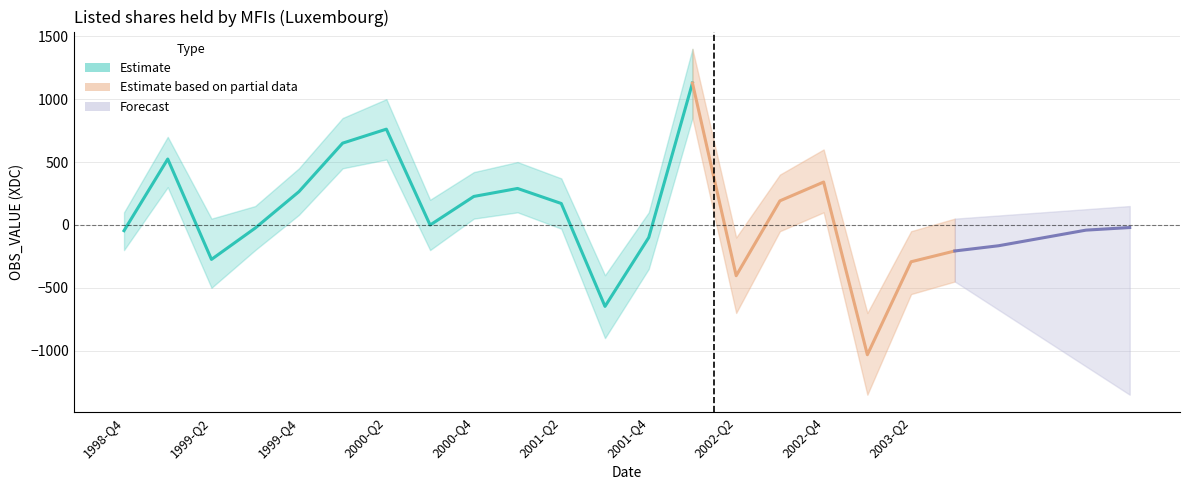

Reading left to right, extract all data points from this chart.

1998-Q4=-45.8	1999-Q1=524.0	1999-Q2=-274.2	1999-Q3=-25.1	1999-Q4=264.4	2000-Q1=650.3	2000-Q2=761.5	2000-Q3=-0.9	2000-Q4=226.4	2001-Q1=290.0	2001-Q2=170.4	2001-Q3=-647.8	2001-Q4=-100.4	2002-Q1=1128.0	2002-Q2=-403.8	2002-Q3=191.5	2002-Q4=340.9	2003-Q1=-1032.1	2003-Q2=-292.9	2003-Q3=-207.0